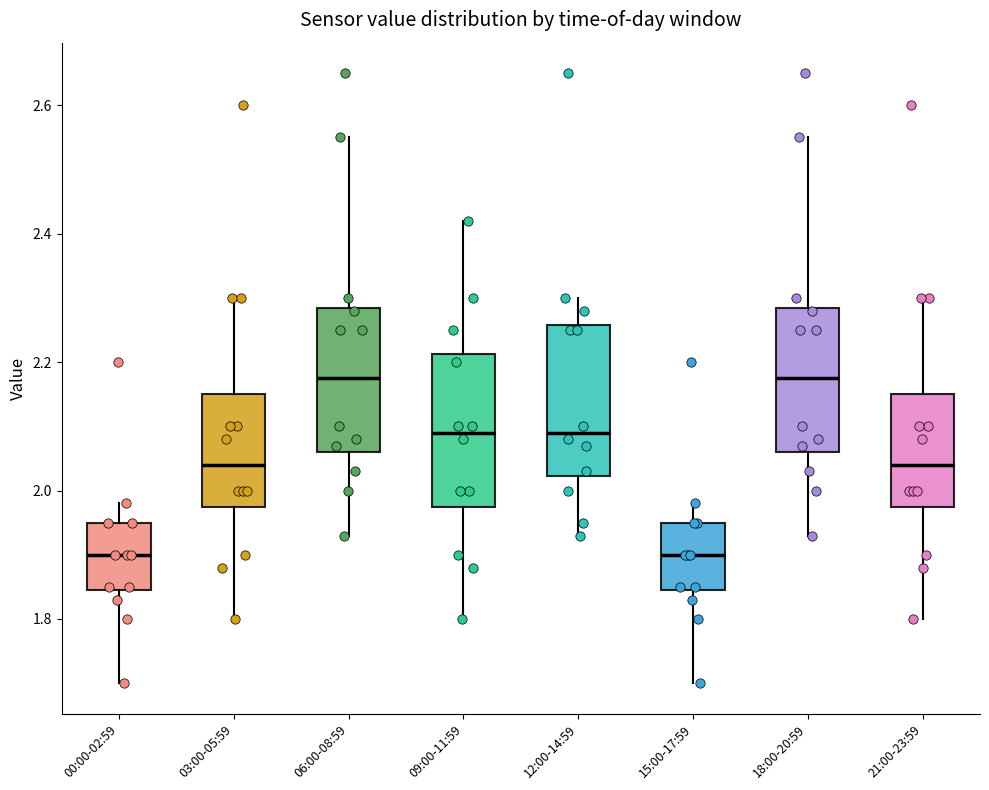

Reading left to right, read every box against the y-axis: the position of its median line, the range the box covers, and the ends of its whiskers. The values are not printed on the chart, so give them approximately, as read against the axis.

00:00-02:59: median 1.90, box 1.84 to 1.96, whiskers 1.70 to 1.98
03:00-05:59: median 2.04, box 1.98 to 2.16, whiskers 1.80 to 2.30
06:00-08:59: median 2.18, box 2.06 to 2.28, whiskers 1.94 to 2.56
09:00-11:59: median 2.10, box 1.98 to 2.22, whiskers 1.80 to 2.42
12:00-14:59: median 2.10, box 2.02 to 2.26, whiskers 1.94 to 2.30
15:00-17:59: median 1.90, box 1.84 to 1.96, whiskers 1.70 to 1.98
18:00-20:59: median 2.18, box 2.06 to 2.28, whiskers 1.94 to 2.56
21:00-23:59: median 2.04, box 1.98 to 2.16, whiskers 1.80 to 2.30